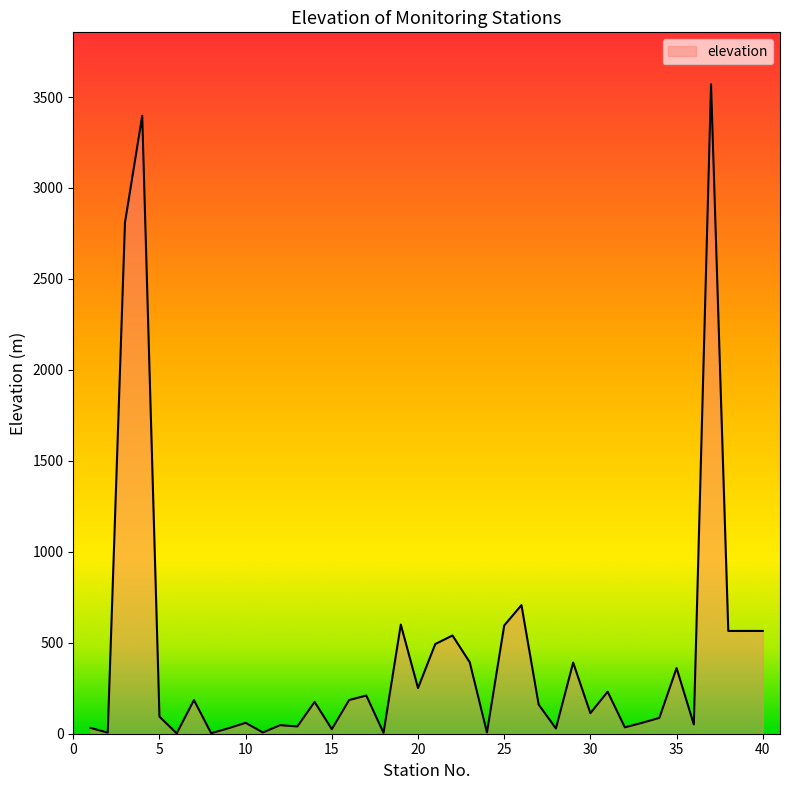

What is the greatest value displayed?

3570